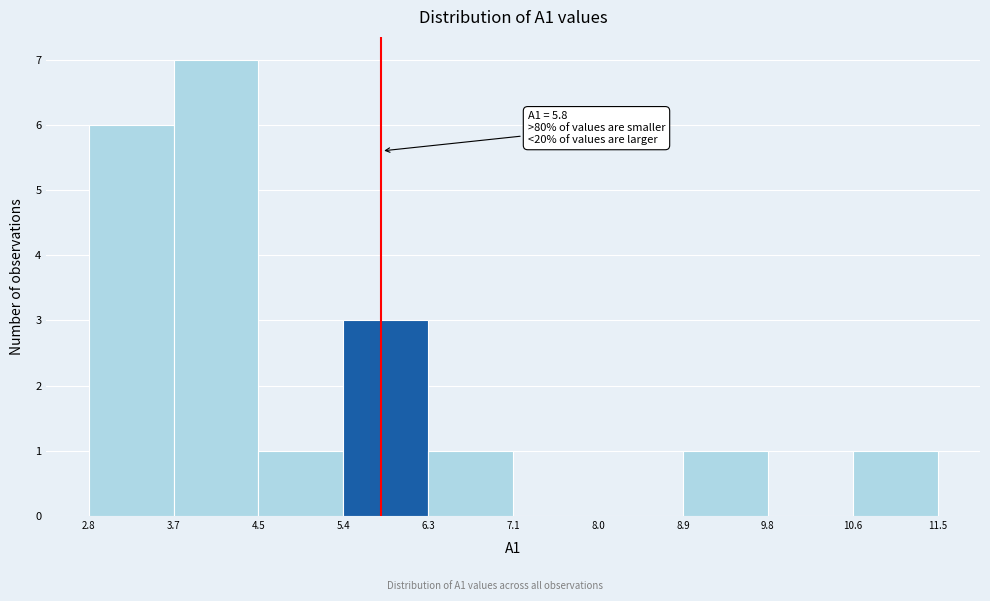

Which range on the x-axis has the tallest bar?

3.7 to 4.5